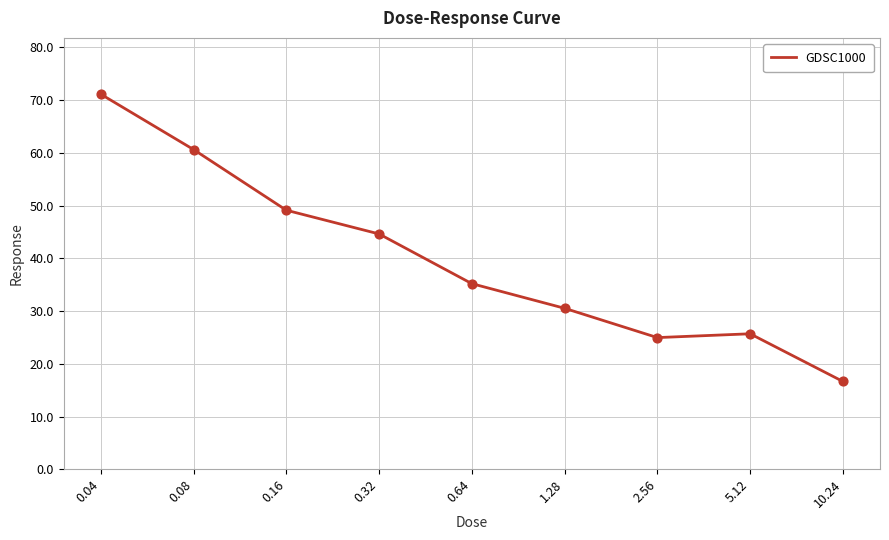

What is the change in value from 1.28 to 10.24?

-13.9